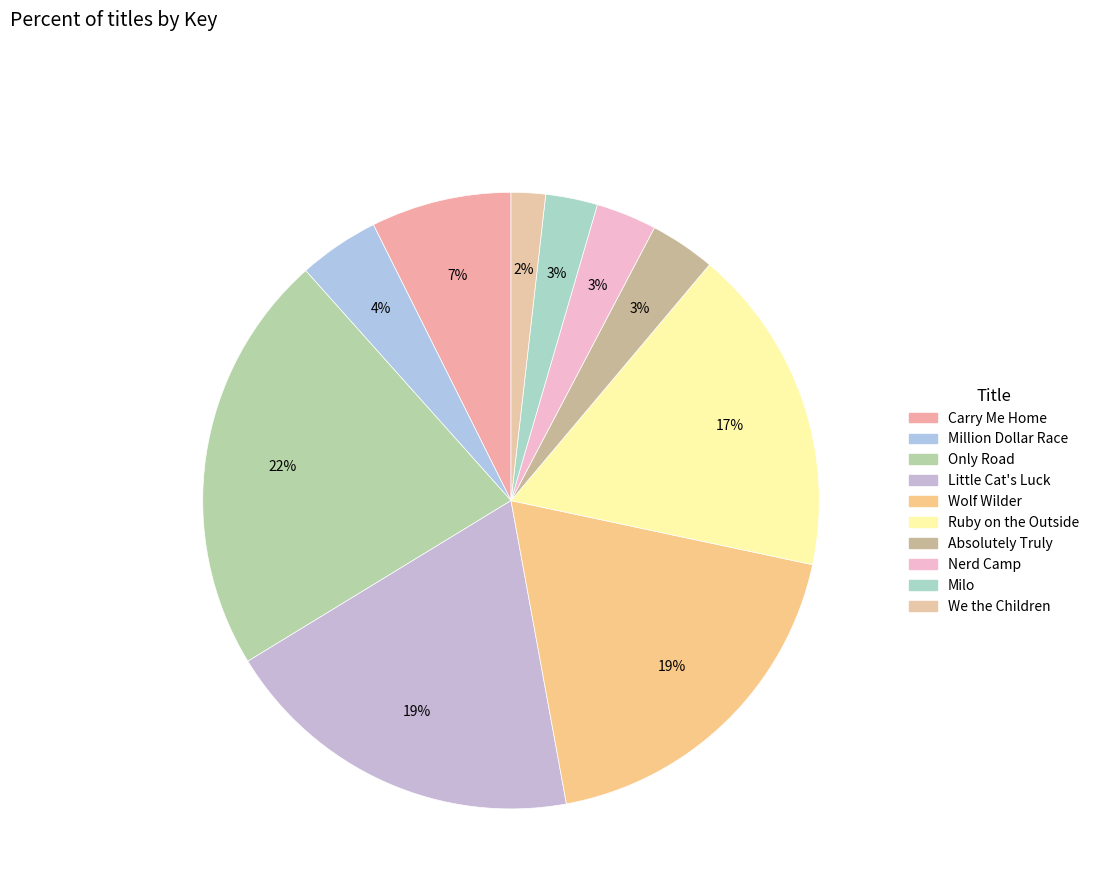

Does Nerd Camp represent more than half of the total?

No